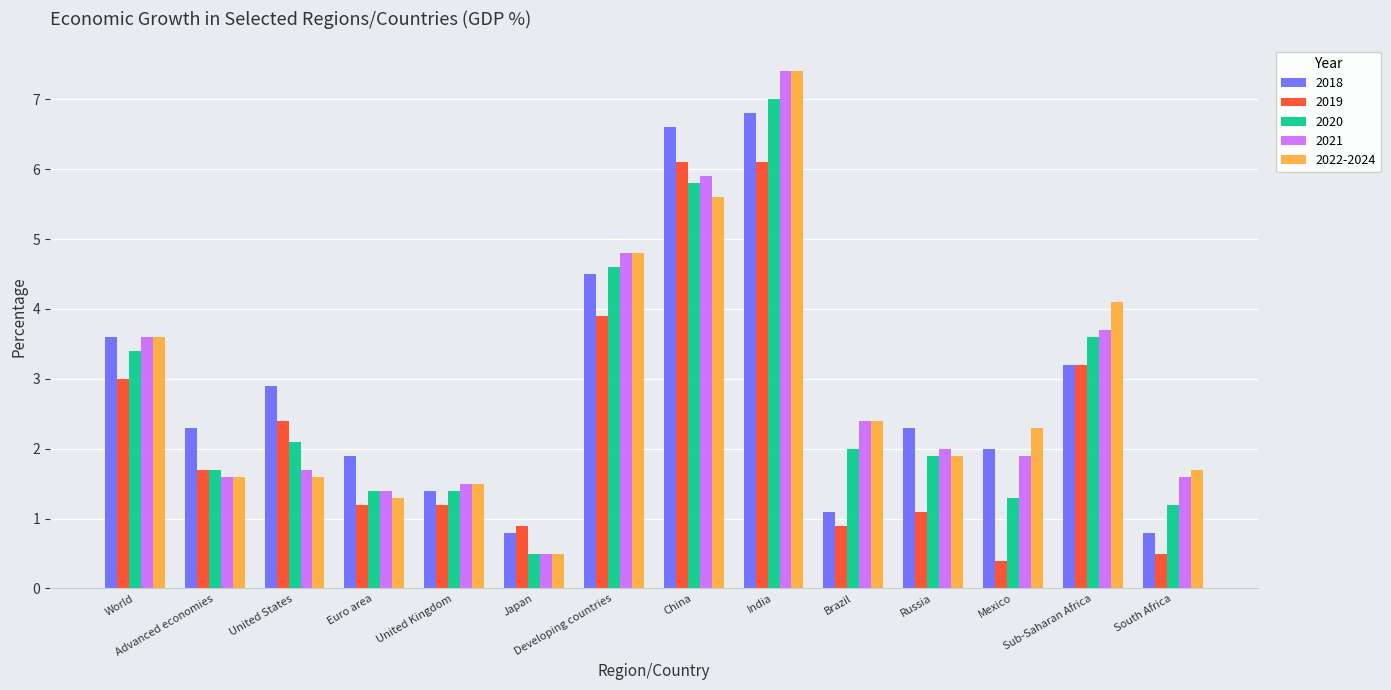

What is the maximum value for 2018?

6.8